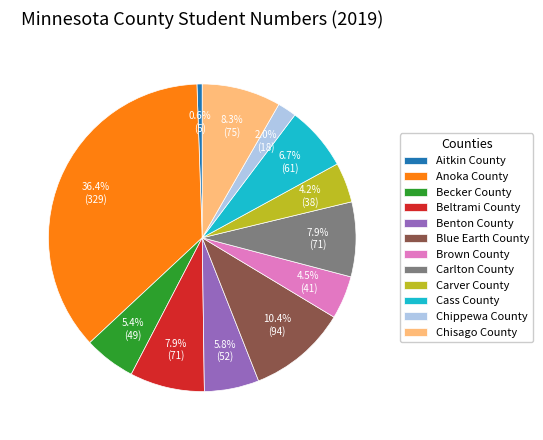

To the nearest percent, what percentage of the pie is Becker County?

5%